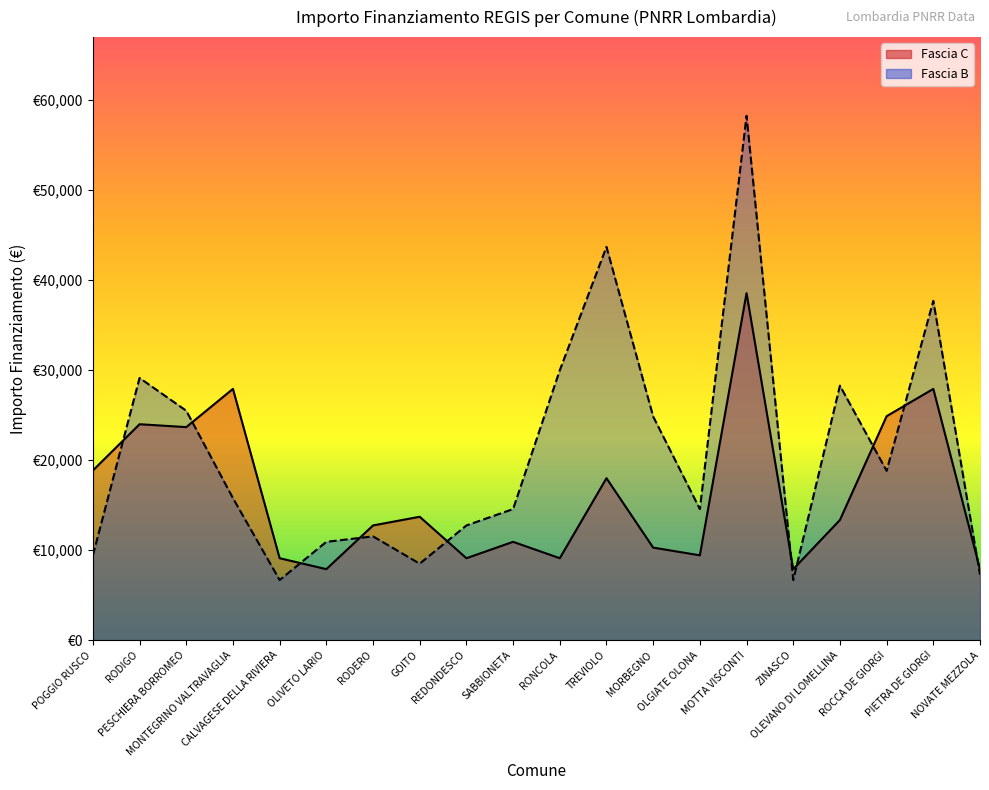

Rank the categories by Fascia C value from lowest to highest.

OLIVETO LARIO, ZINASCO, NOVATE MEZZOLA, CALVAGESE DELLA RIVIERA, REDONDESCO, RONCOLA, OLGIATE OLONA, MORBEGNO, SABBIONETA, RODERO, OLEVANO DI LOMELLINA, GOITO, TREVIOLO, POGGIO RUSCO, PESCHIERA BORROMEO, RODIGO, ROCCA DE GIORGI, MONTEGRINO VALTRAVAGLIA, PIETRA DE GIORGI, MOTTA VISCONTI